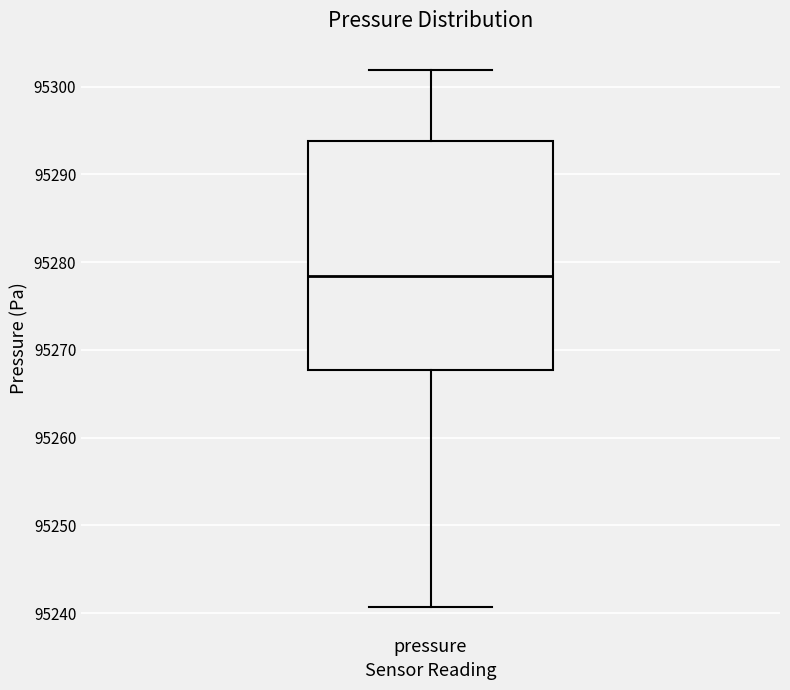

Transcribe this box plot: give where the median line is, the range the box spans, and where the two whiskers end, as read against the y-axis. The values are not printed on the chart, so give them approximately, as read against the axis.

median 95278, box 95268 to 95294, whiskers 95241 to 95302